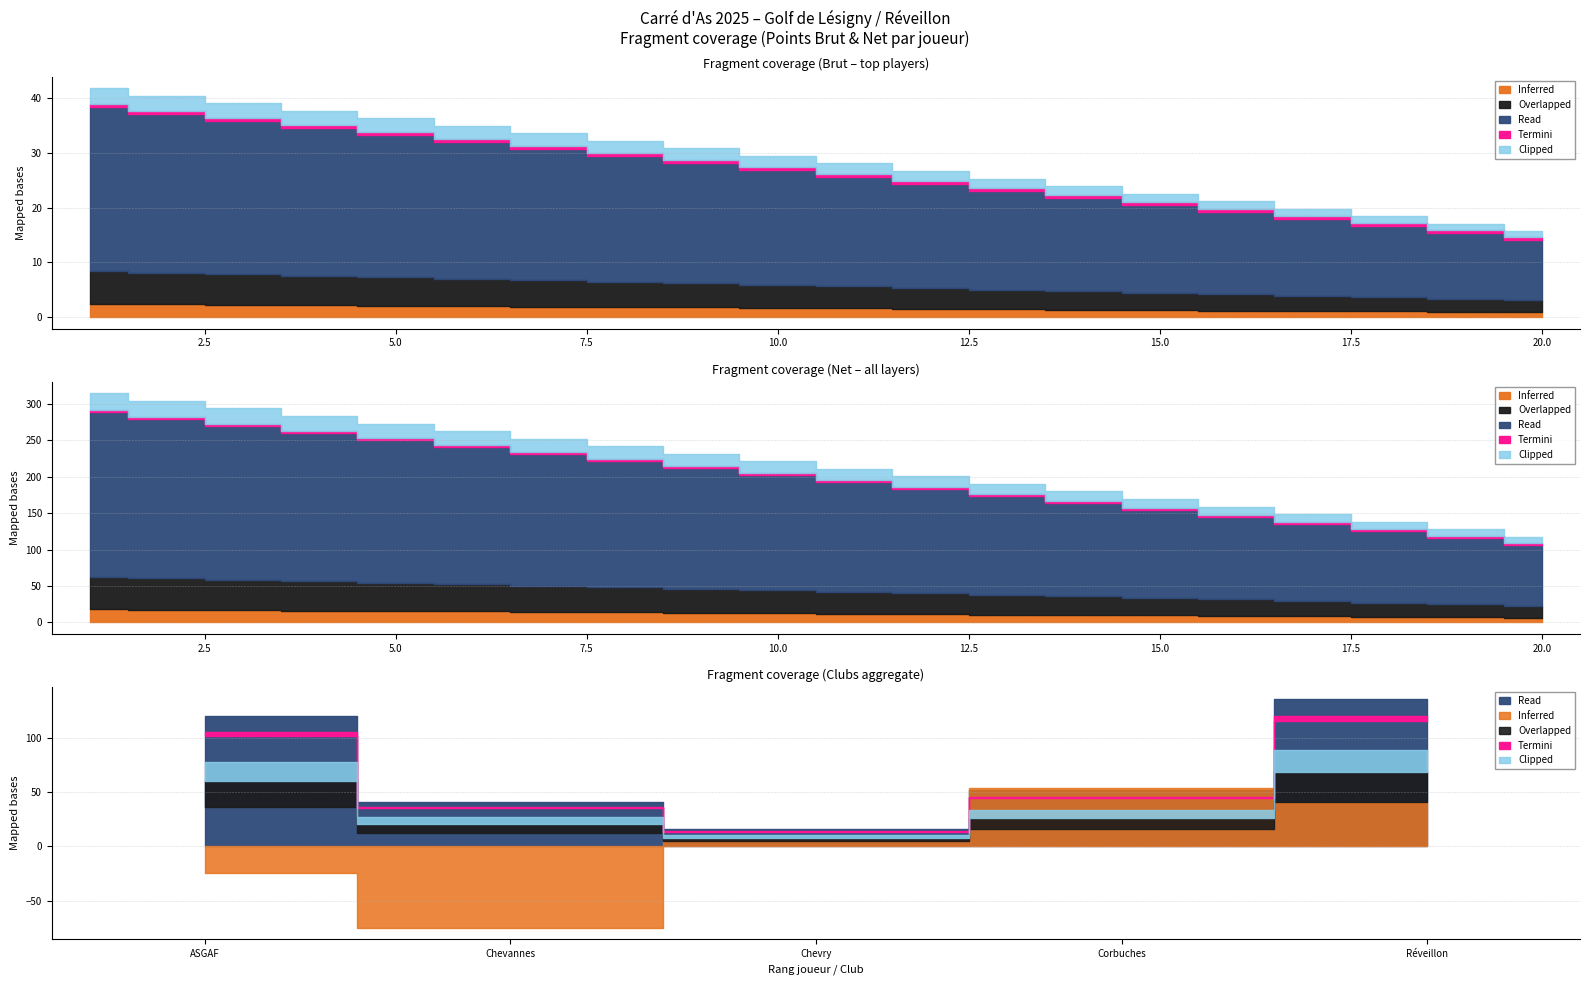

Is the value of Termini at 15 greater than the value of Clipped at 15?

No